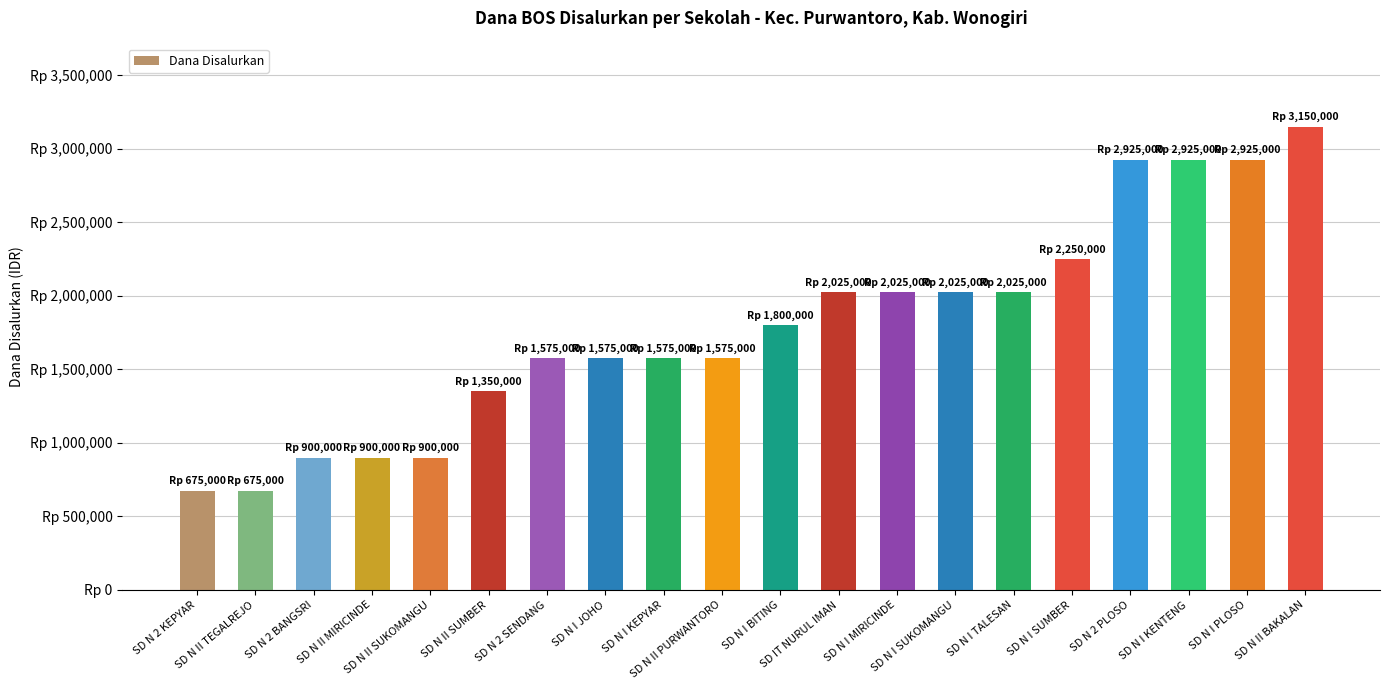

Are the bars horizontal?

No